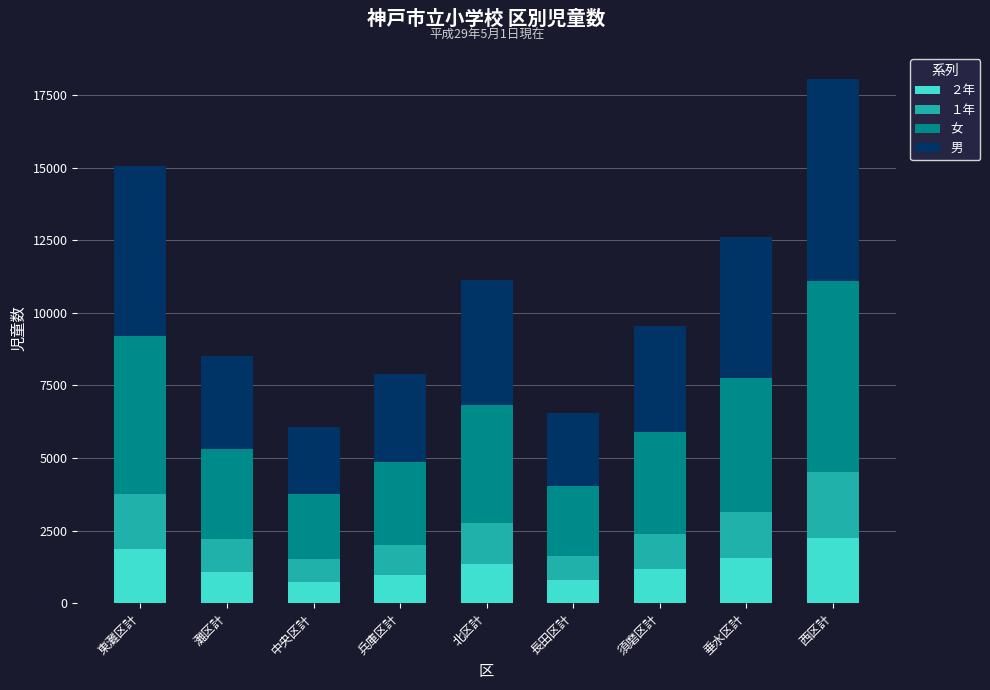

What is the total value across all series at 須磨区計?

9552